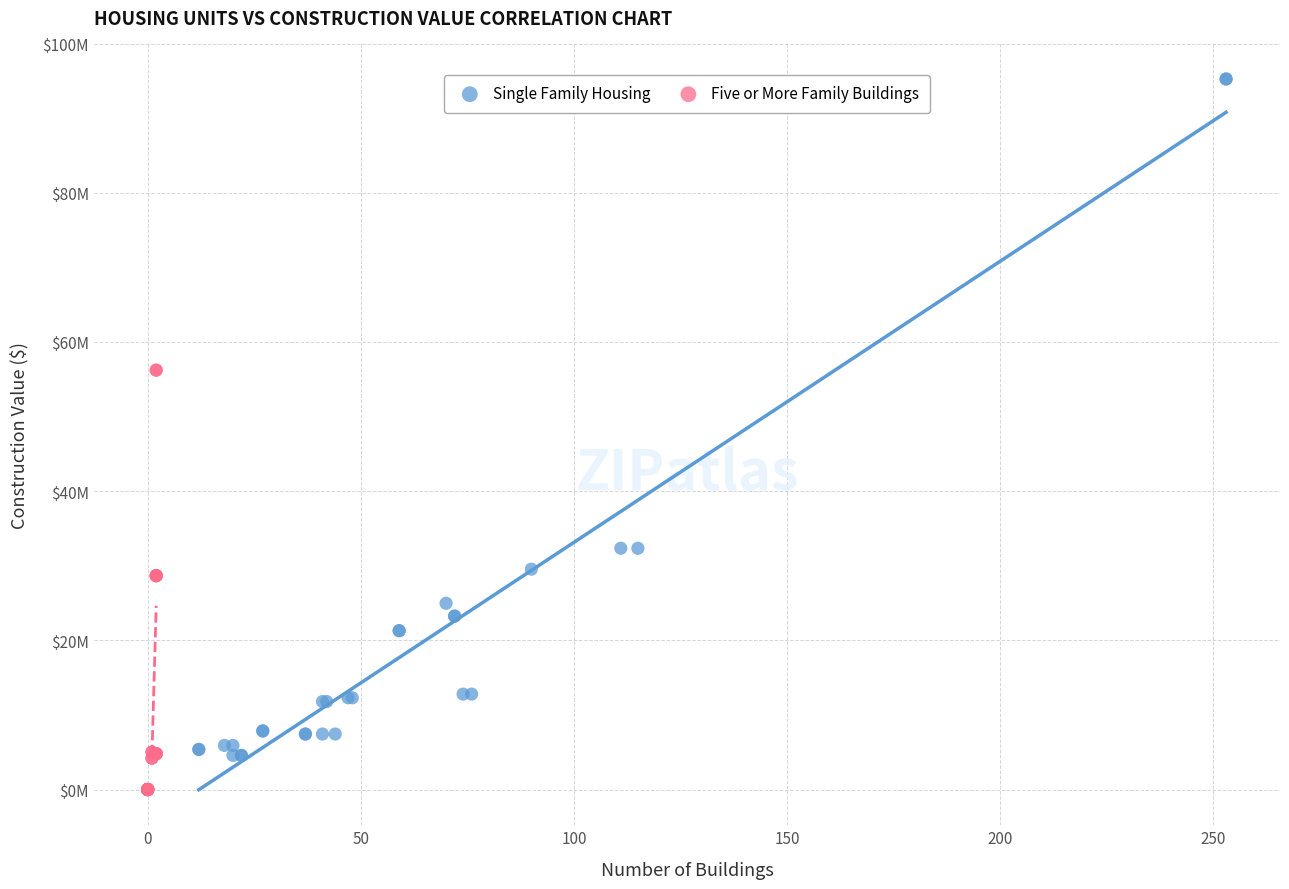

What are all the series names shown in the legend?

Single Family Housing, Five or More Family Buildings